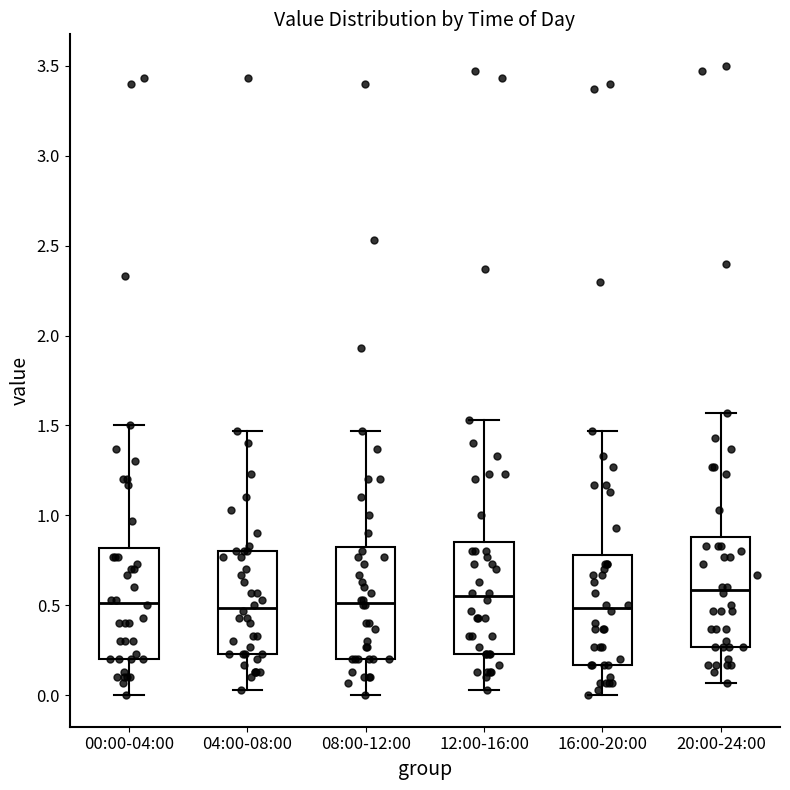

Reading left to right, transcribe this box plot: for each box, give where its median line is, the range the box spans, and where its two whiskers end, as read against the y-axis. The values are not printed on the chart, so give them approximately, as read against the axis.

00:00-04:00: median 0.50, box 0.20 to 0.80, whiskers 0.00 to 1.50
04:00-08:00: median 0.50, box 0.25 to 0.80, whiskers 0.05 to 1.45
08:00-12:00: median 0.50, box 0.20 to 0.85, whiskers 0.00 to 1.45
12:00-16:00: median 0.55, box 0.25 to 0.85, whiskers 0.05 to 1.55
16:00-20:00: median 0.50, box 0.15 to 0.80, whiskers 0.00 to 1.45
20:00-24:00: median 0.60, box 0.25 to 0.90, whiskers 0.05 to 1.55